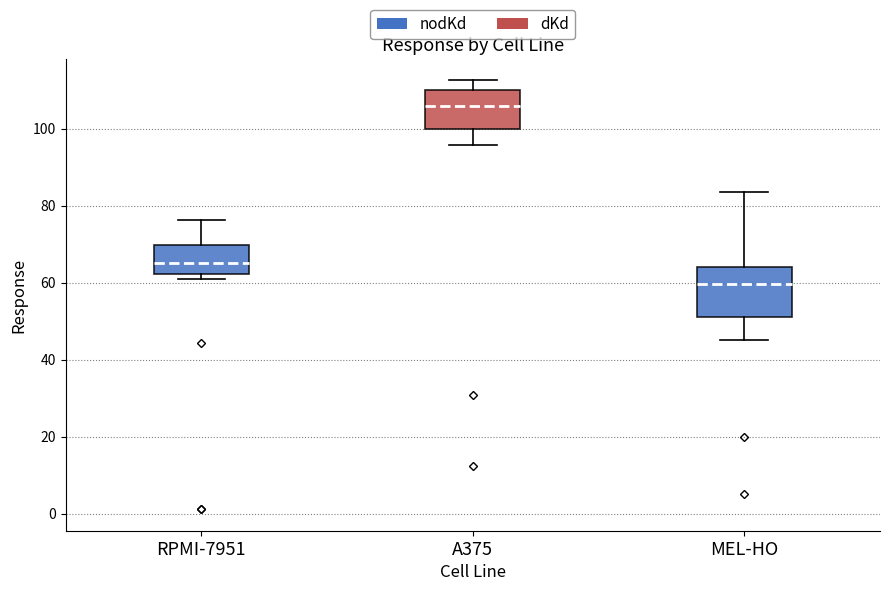

Reading left to right, read every box against the y-axis: the position of its median line, the range the box covers, and the ends of its whiskers. The values are not printed on the chart, so give them approximately, as read against the axis.

RPMI-7951: median 66, box 62 to 70, whiskers 62 (just below the box's lower edge) to 76
A375: median 106, box 100 to 110, whiskers 96 to 112
MEL-HO: median 60, box 52 to 64, whiskers 46 to 84